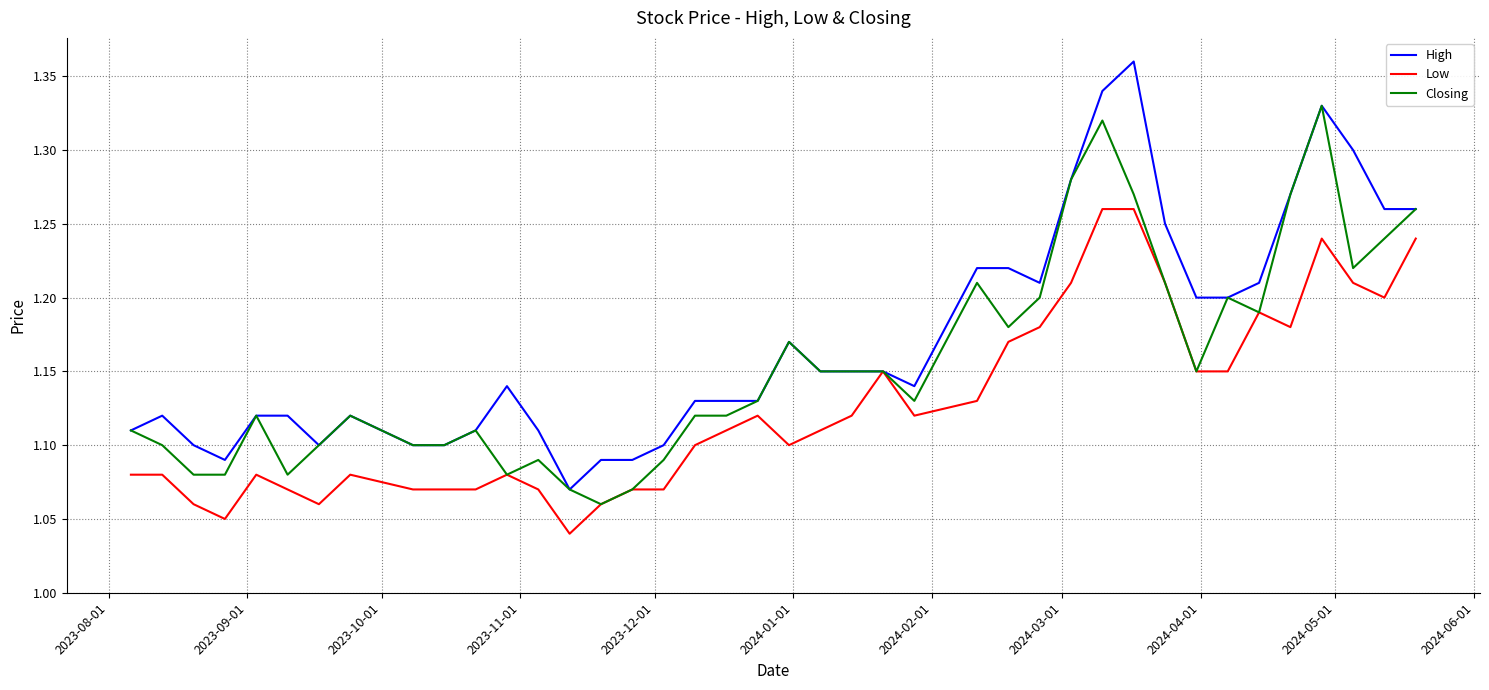

At how many categories does at least one series exceed 1?

40